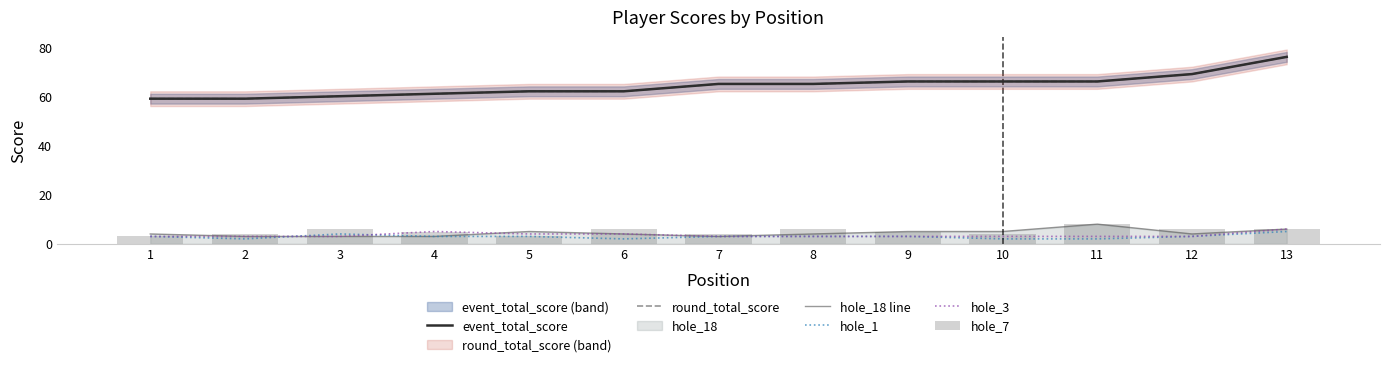

Reading right to left, what are all the values shown in this chart?

event_total_score: 13=76	12=69	11=66	10=66	9=66	8=65	7=65	6=62	5=62	4=61	3=60	2=59	1=59
round_total_score: 13=76	12=69	11=66	10=66	9=66	8=65	7=65	6=62	5=62	4=61	3=60	2=59	1=59
hole_18 line: 13=6	12=4	11=8	10=5	9=5	8=4	7=3	6=4	5=5	4=3	3=3	2=3	1=4
hole_1: 13=5	12=3	11=2	10=2	9=3	8=3	7=3	6=2	5=3	4=3	3=4	2=2	1=3
hole_3: 13=6	12=3	11=3	10=3	9=3	8=3	7=3	6=4	5=4	4=5	3=3	2=3	1=3
hole_7: 13=6	12=6	11=8	10=4	9=5	8=6	7=4	6=6	5=3	4=5	3=6	2=4	1=3